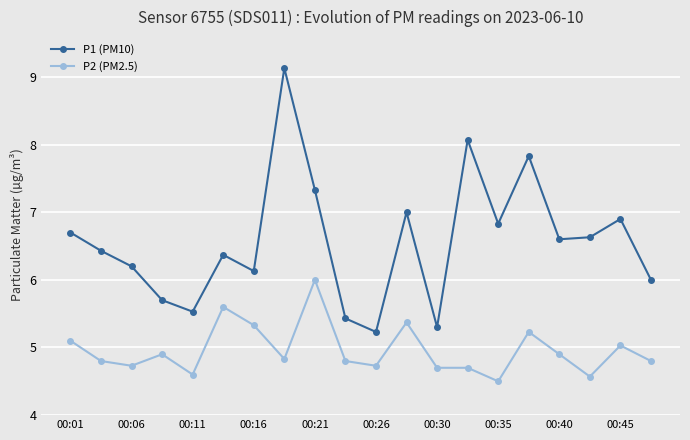

Reading left to right, what are all the values shown in this chart?

P1 (PM10): 6.7	6.4	6.2	5.7	5.5	6.4	6.1	9.1	7.3	5.4	5.2	7.0	5.3	8.1	6.8	7.8	6.6	6.6	6.9	6.0
P2 (PM2.5): 5.1	4.8	4.7	4.9	4.6	5.6	5.3	4.8	6.0	4.8	4.7	5.4	4.7	4.7	4.5	5.2	4.9	4.6	5.0	4.8